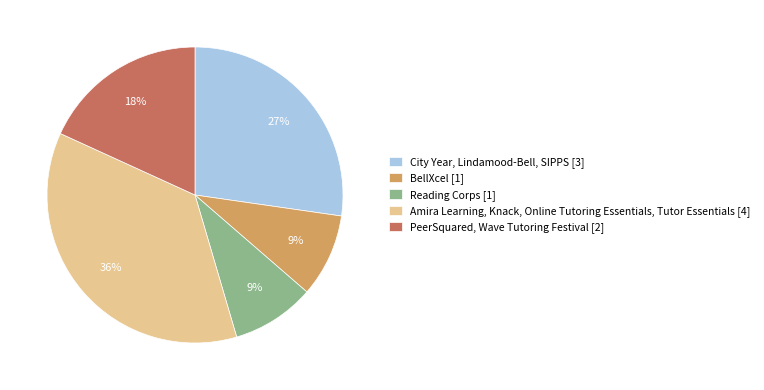

Is it true that City Year, Lindamood-Bell, SIPPS [3] is 27% of the pie?

True